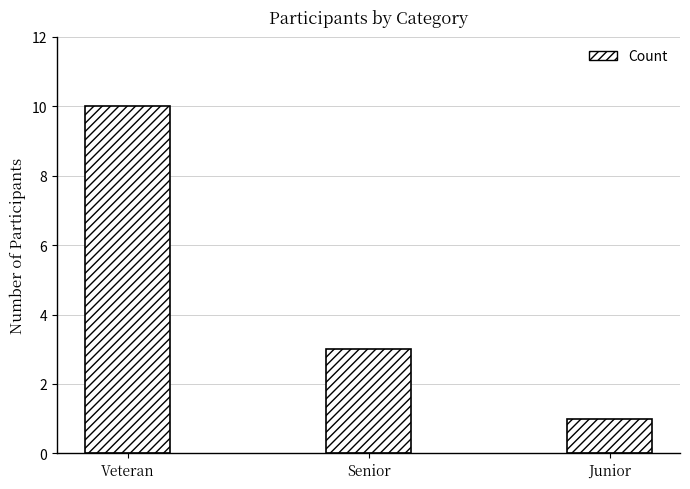

Which has a higher value, Senior or Junior?

Senior